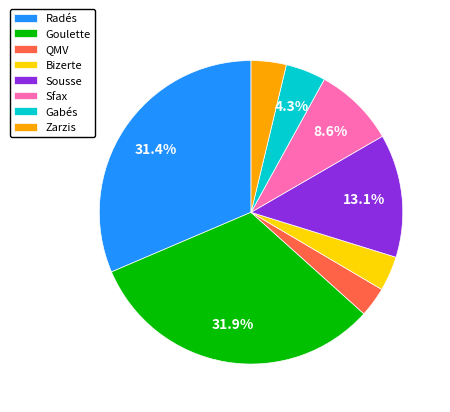

What percentage is the Sfax slice, to the nearest percent?

9%